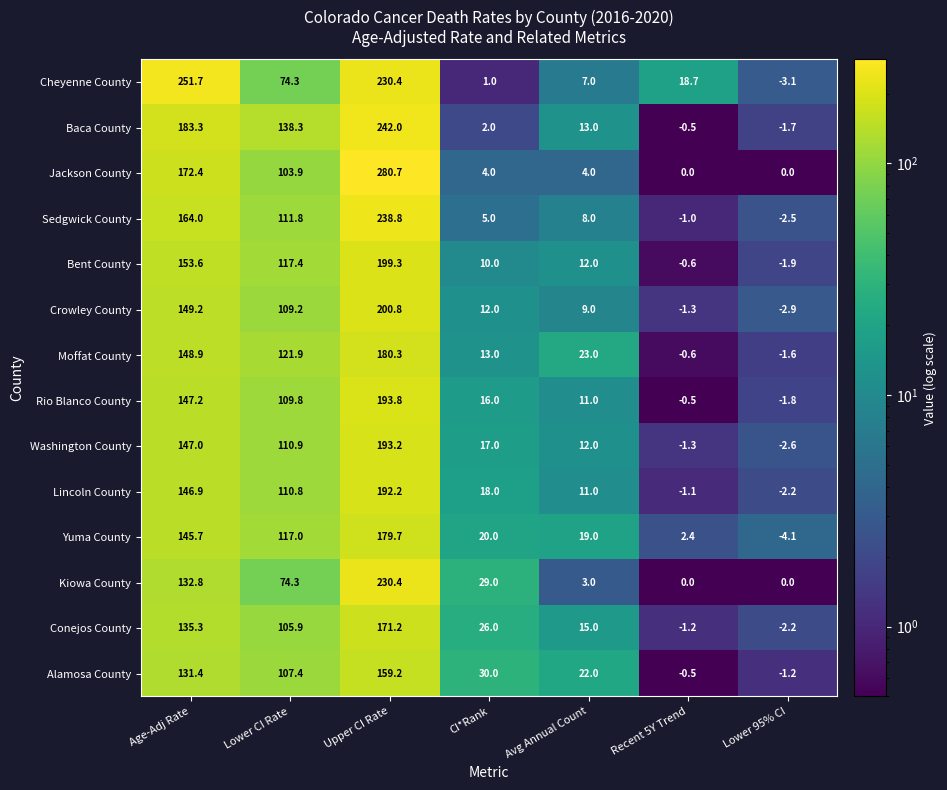

What is the sum of the Rio Blanco County values at Lower CI Rate and Age-Adj Rate?

257.0